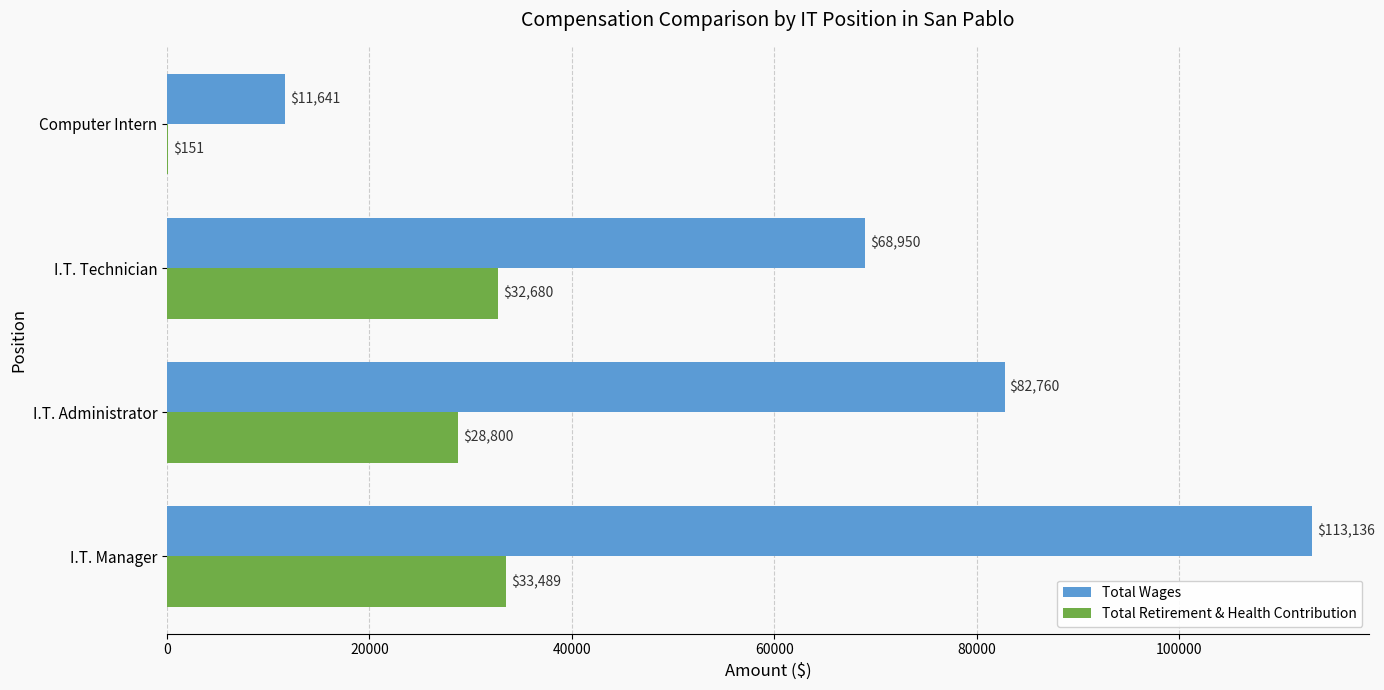

How many categories are shown in the chart?

4